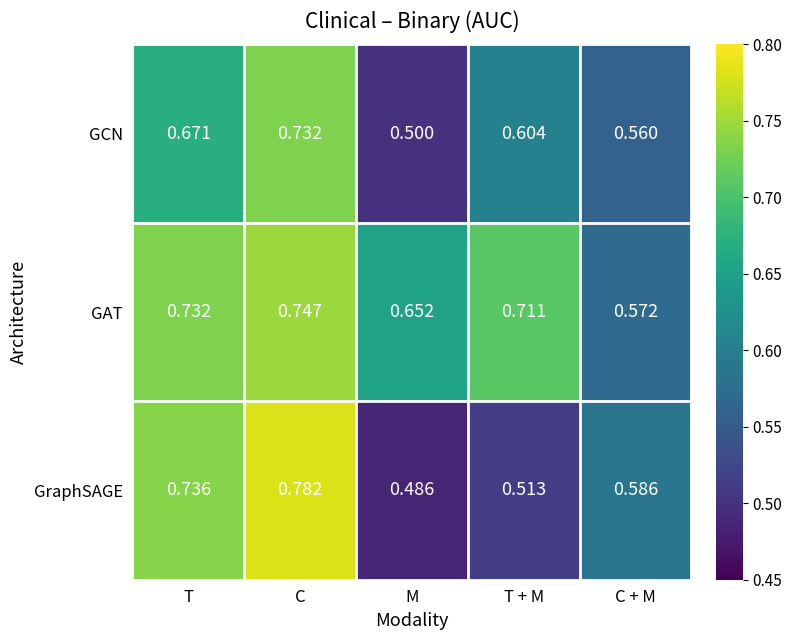

Rank the series at T from lowest to highest value.

GCN, GAT, GraphSAGE